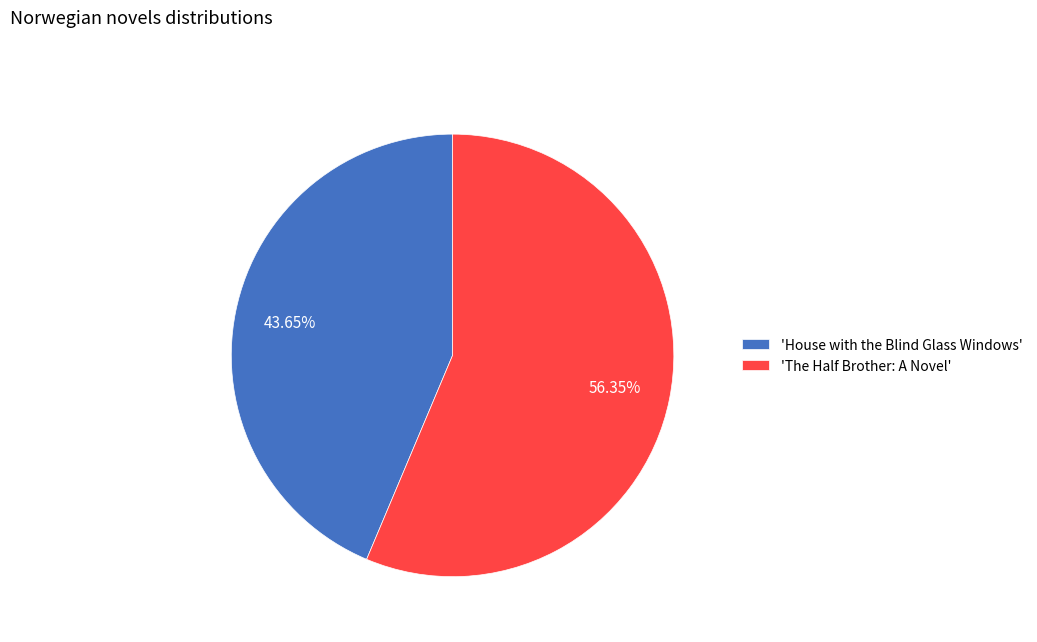

Which category has the biggest portion of the pie?

'The Half Brother: A Novel'